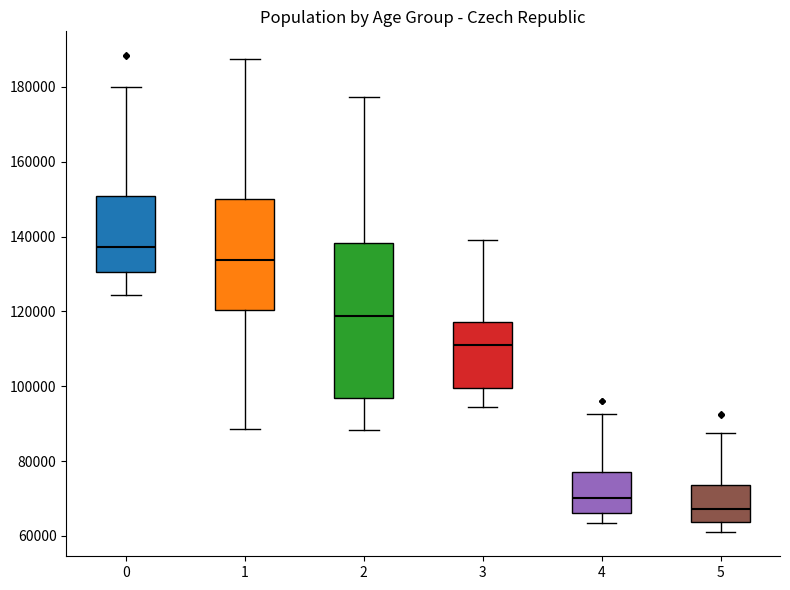

Where does the lower whisker of the box at x = 3 end on the y-axis? The values are not printed on the chart, so give them approximately, as read against the axis.

94000